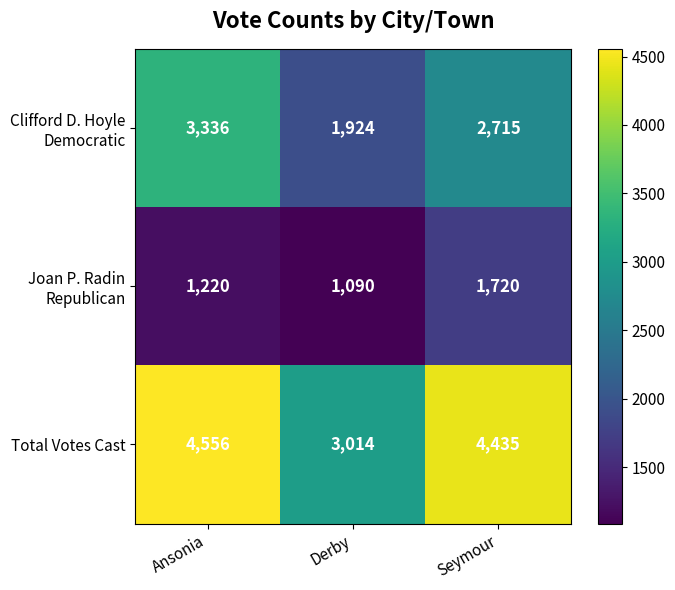

What is the difference between the second highest and minimum values in the Total Votes Cast series?

1421